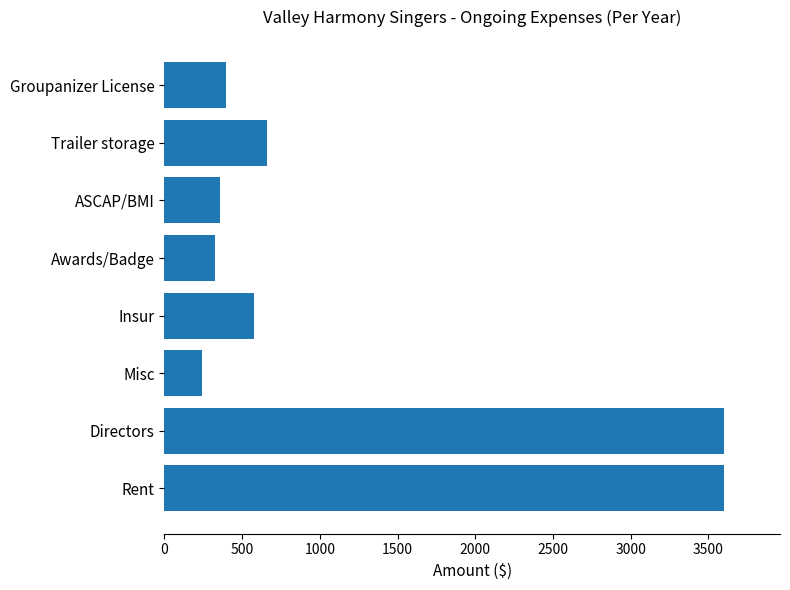

What is the difference between the maximum and minimum values?

3360